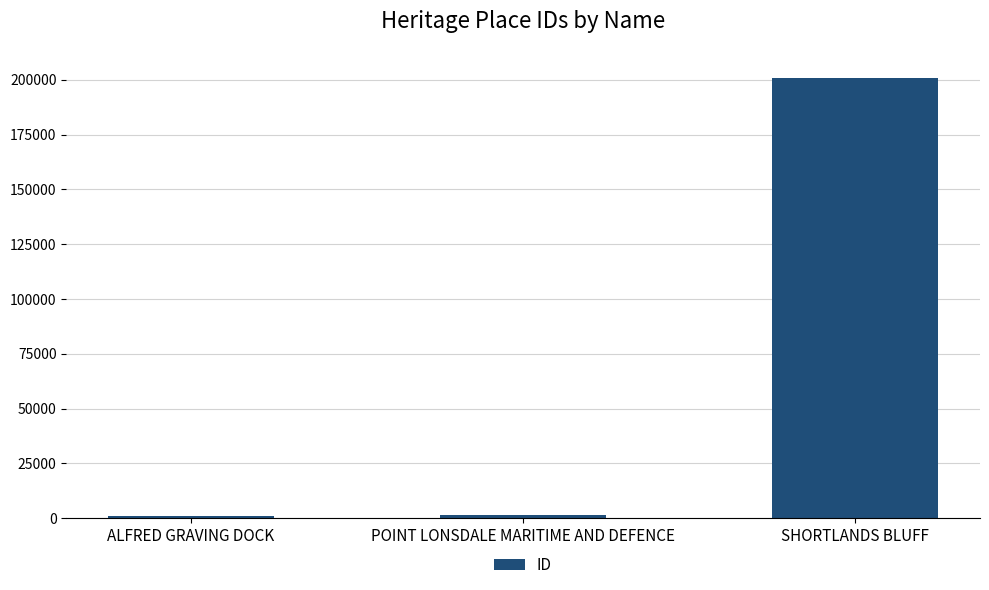

Are the bars horizontal?

No